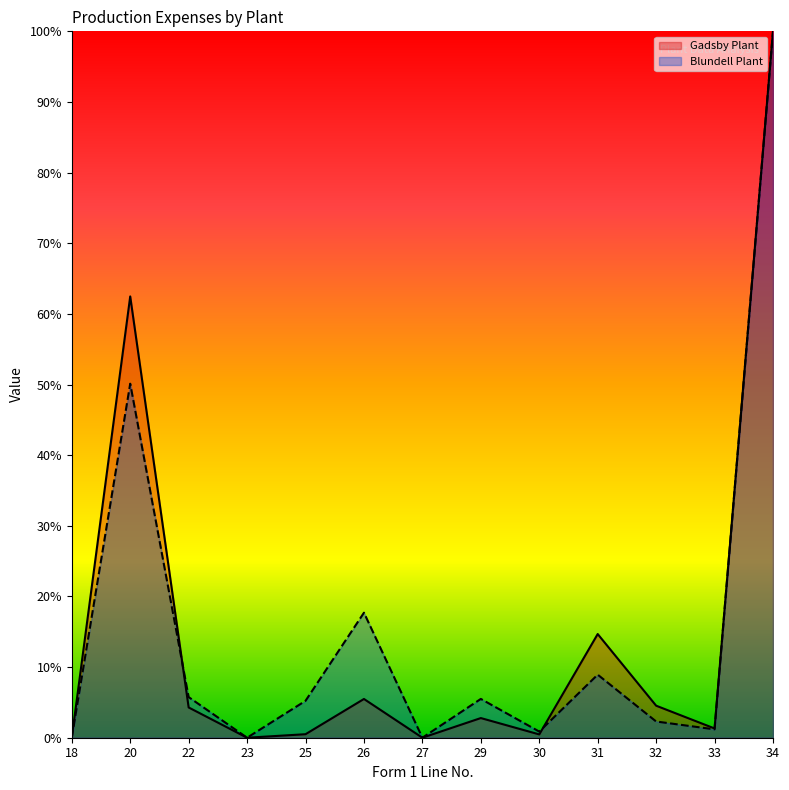

Is it true that Gadsby Plant equals 106.5 at 20?

False